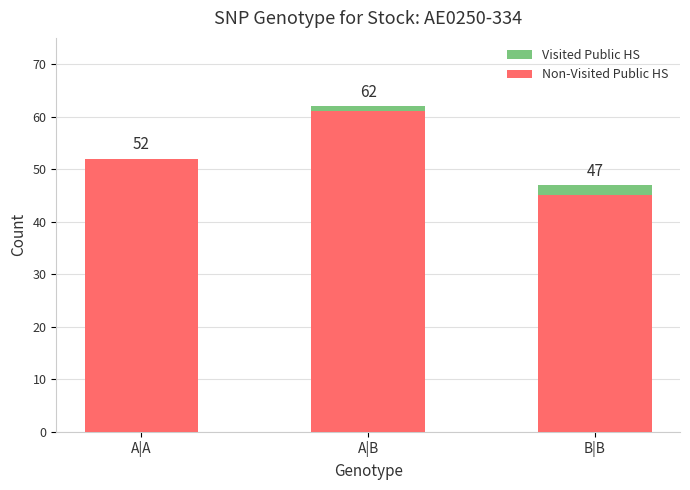

What is the maximum value for Visited Public HS?

2